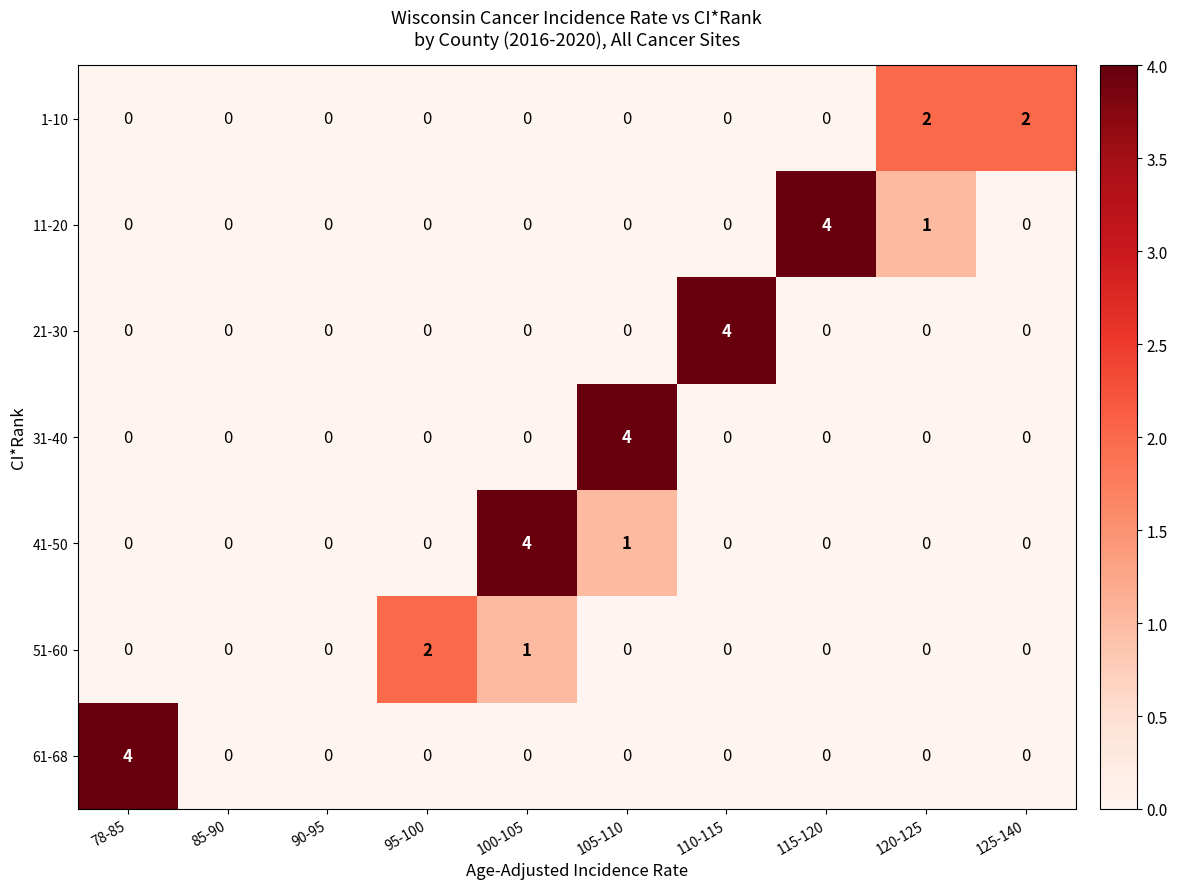

What is the difference between the maximum and minimum values in the 11-20 series?

4